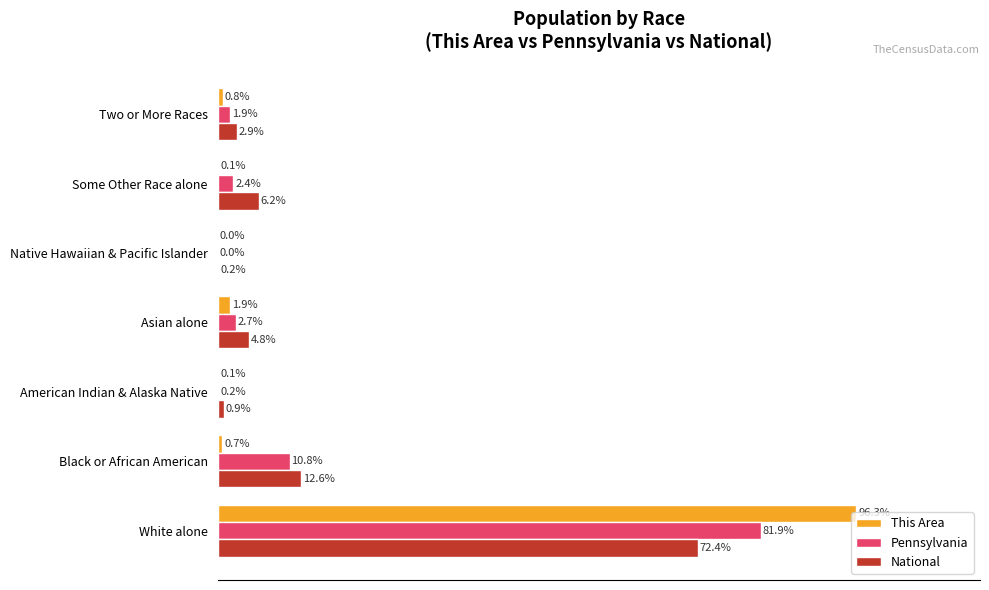

Between White alone and Black or African American, which series saw the biggest shift?

This Area